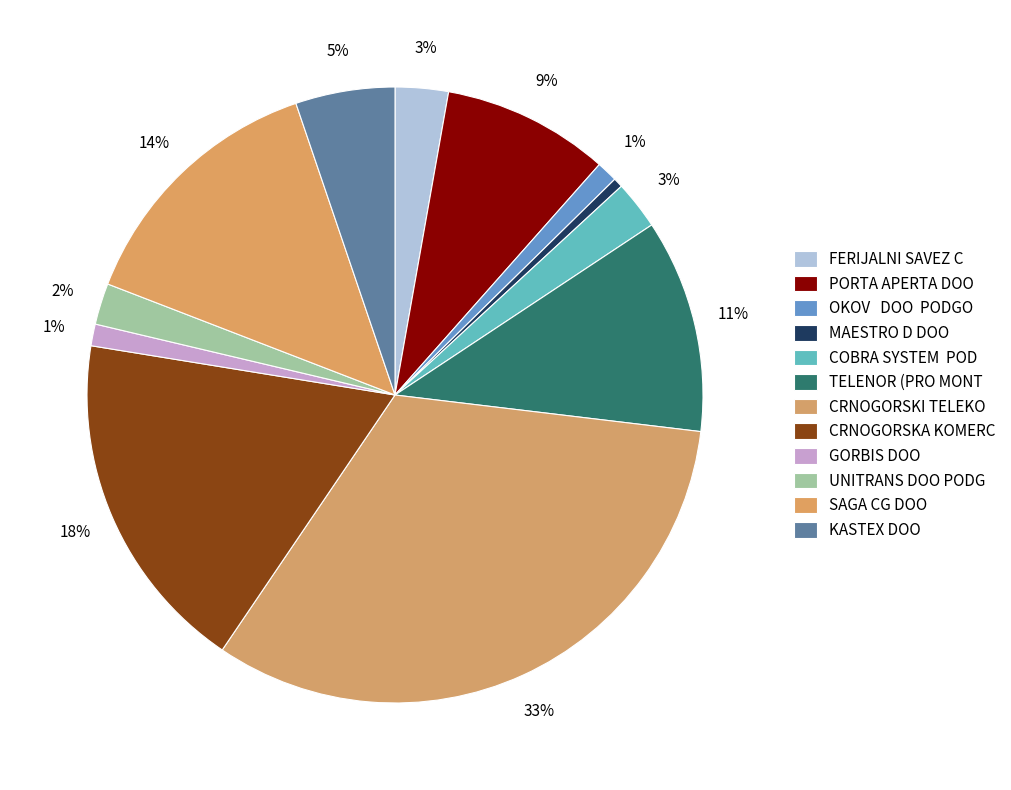

Does any single category account for the majority?

No